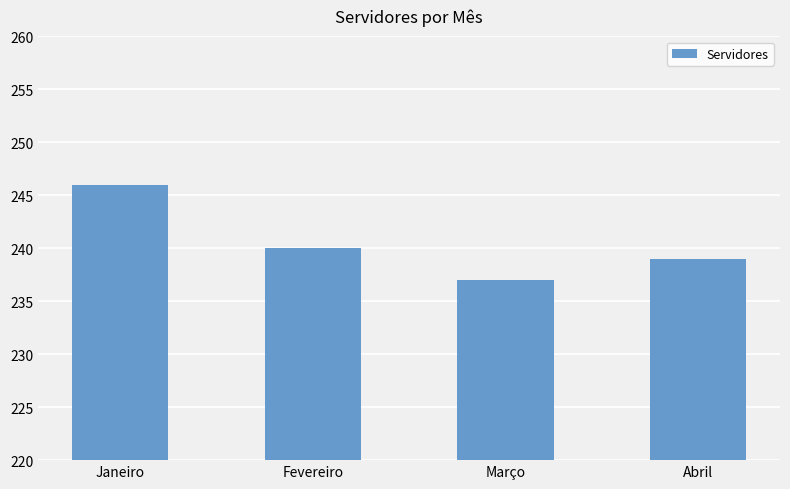

Reading left to right, extract all data points from this chart.

Janeiro=246	Fevereiro=240	Março=237	Abril=239